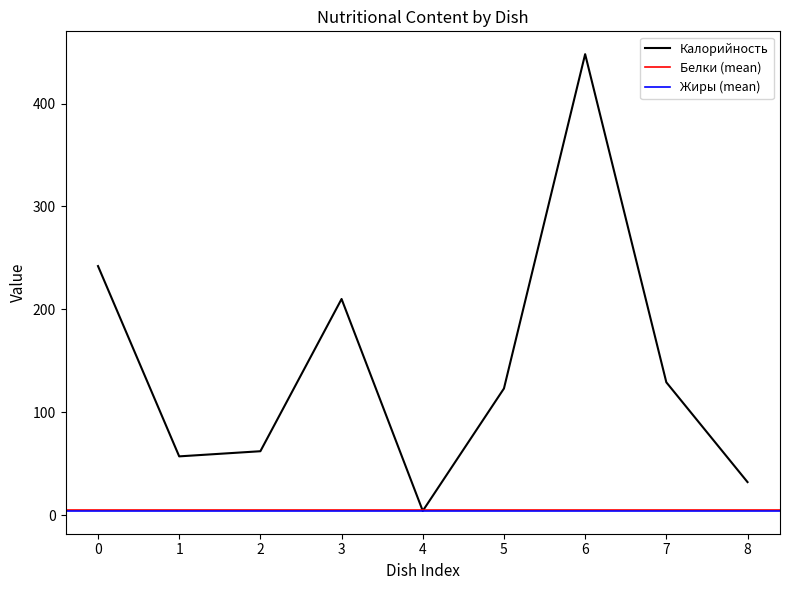

True or false: Жиры has a value of 1 at Суп рыбный.

False